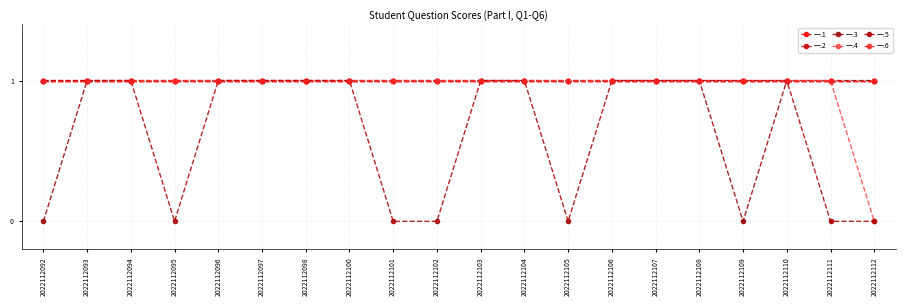

At how many categories does at least one series exceed 0?

20